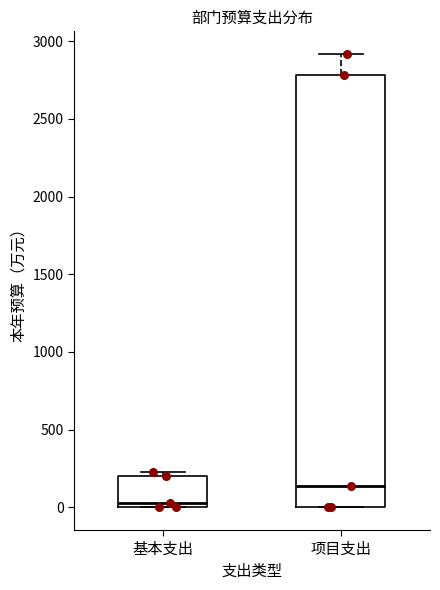

Reading left to right, read every box against the y-axis: the position of its median line, the range the box covers, and the ends of its whiskers. The values are not printed on the chart, so give them approximately, as read against the axis.

基本支出: median 50, box 0 to 200, whiskers 0 to 250
项目支出: median 150, box 0 to 2800, whiskers 0 to 2900